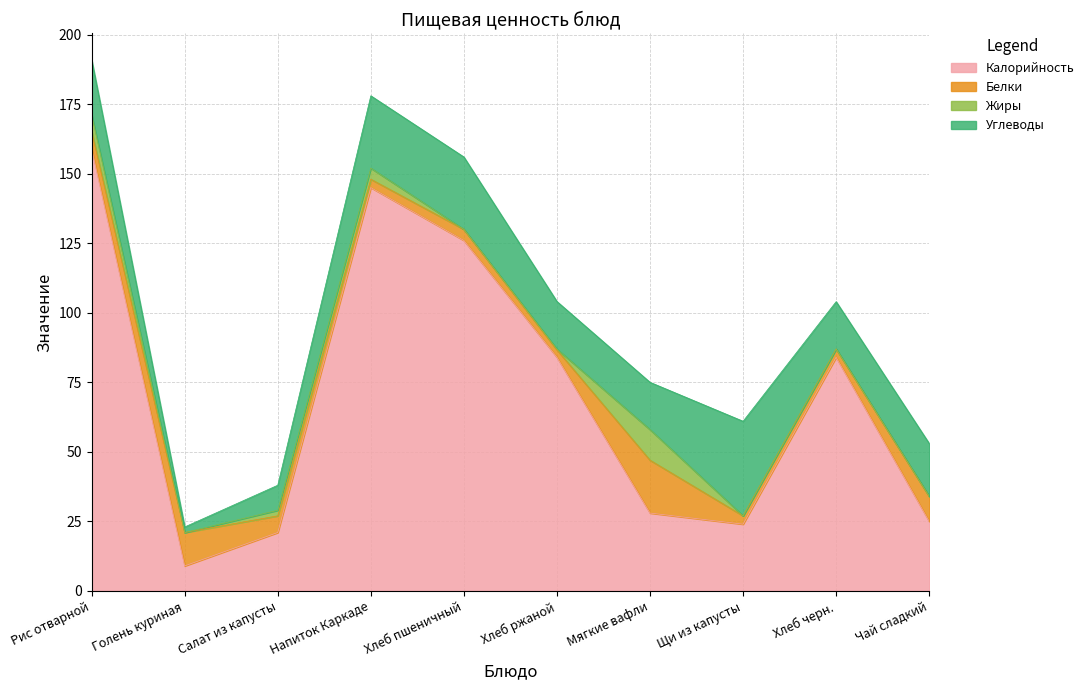

What is the highest value of the Калорийность series?

159.0